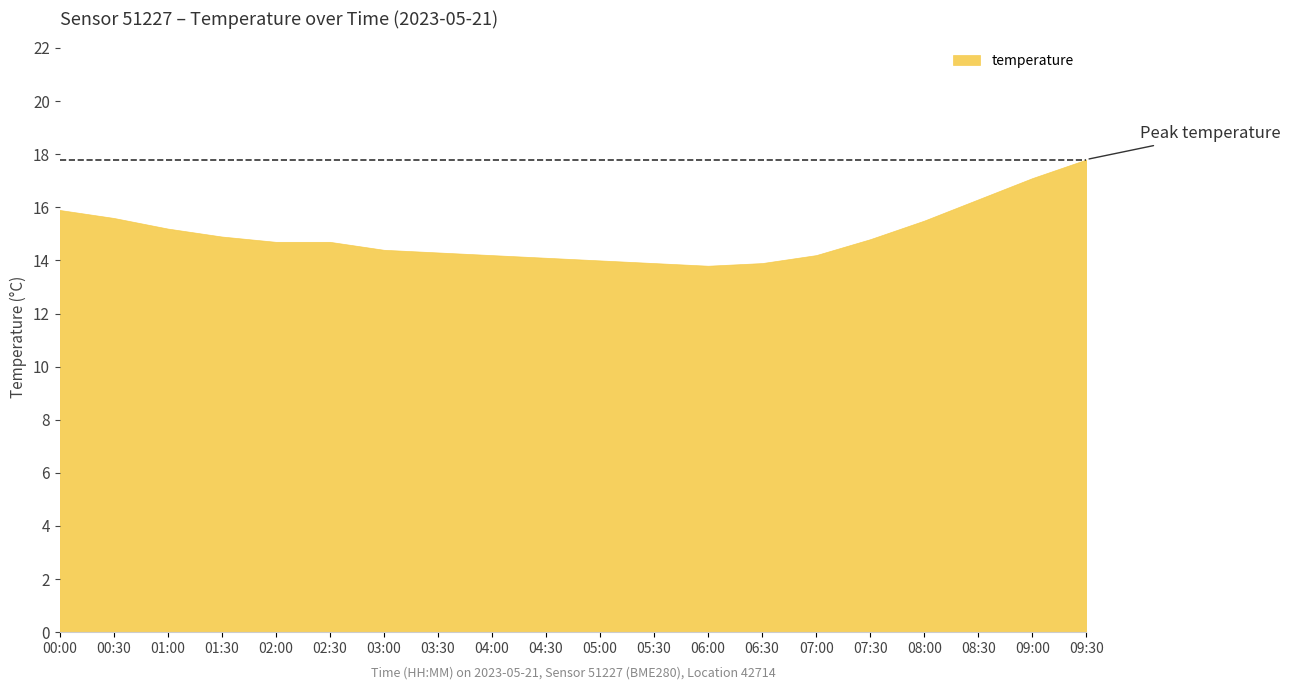

What position from the left is 03:00?

7